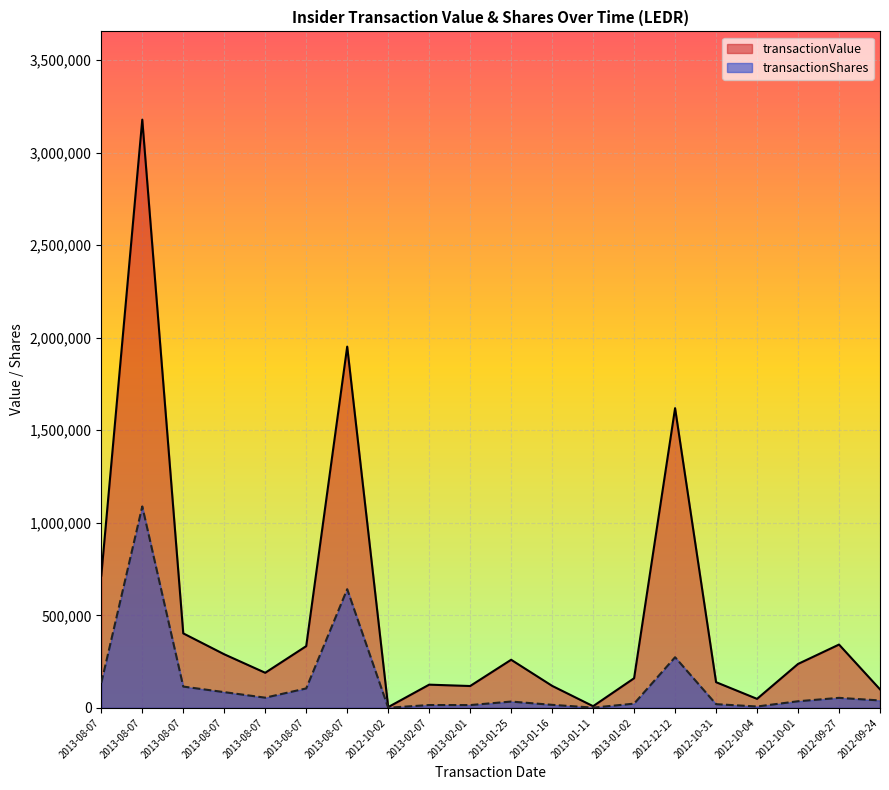

How many data points does each series have?

20